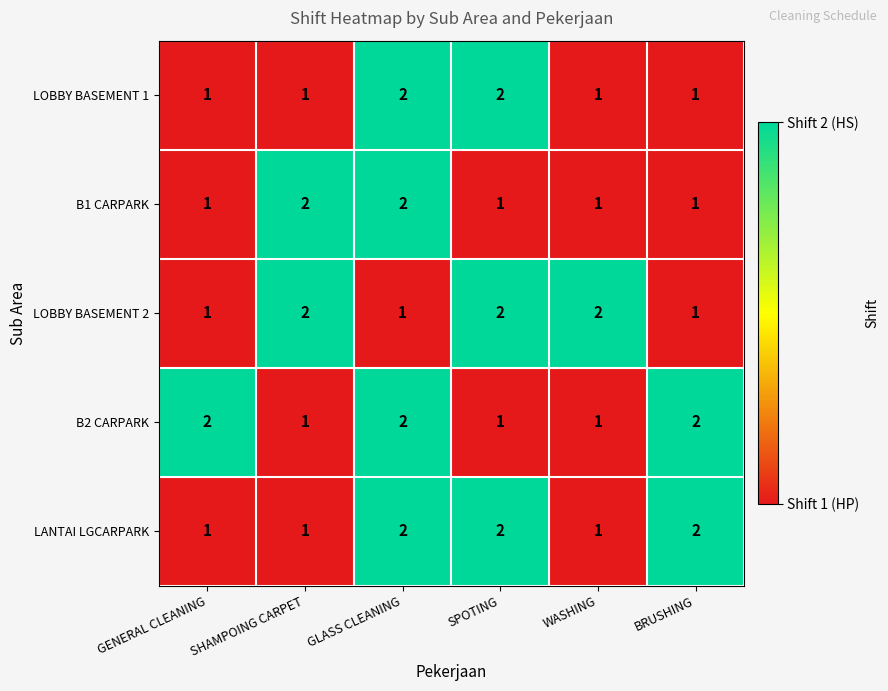

The LANTAI LGCARPARK series shows 2 at GENERAL CLEANING. True or false?

False